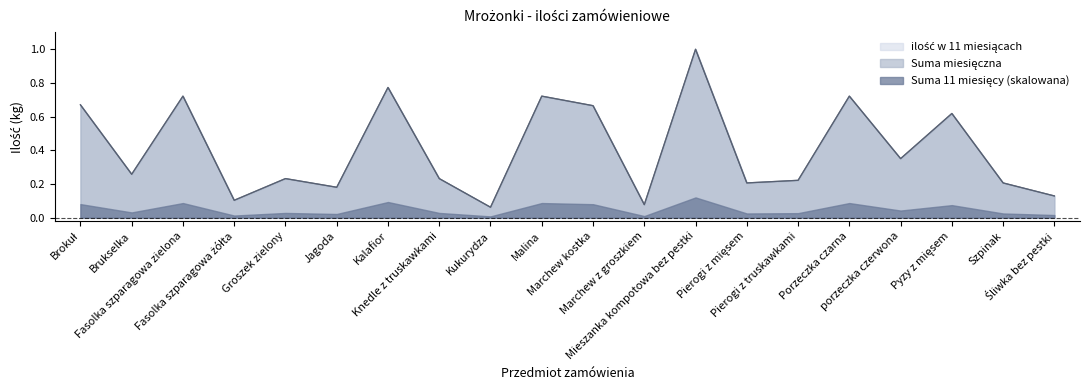

True or false: ilość w 11 miesiącach has a value of 0.1 at Kukurydza.

True